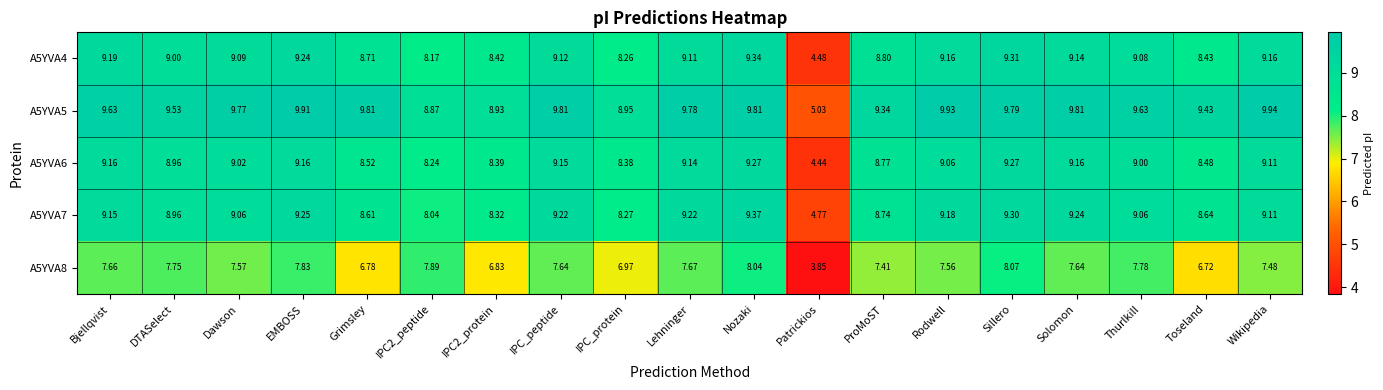

At which category is the sum across all series the highest?

Nozaki